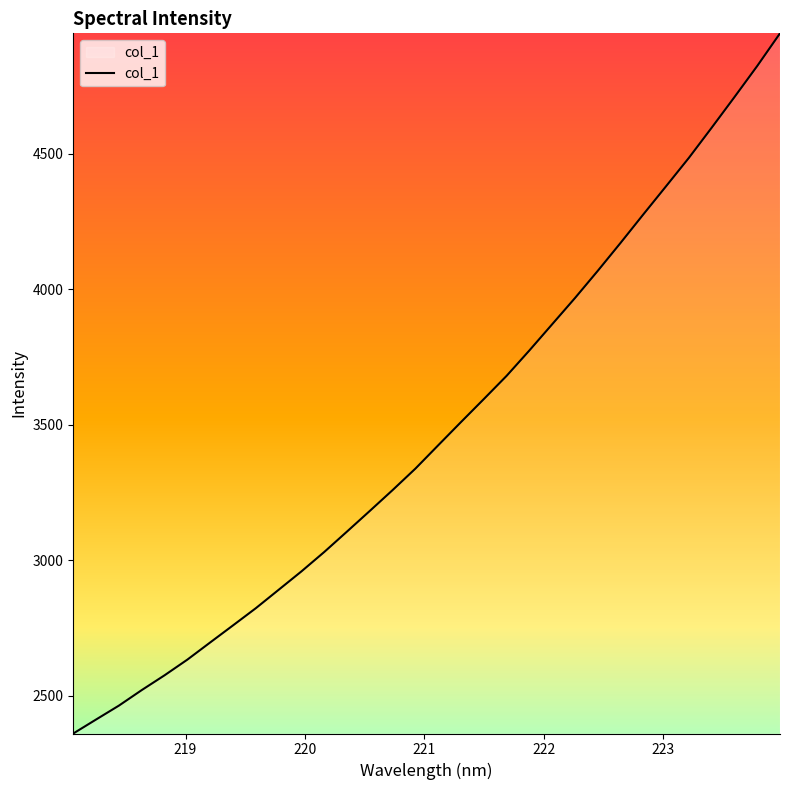

What is the greatest value displayed?

4944.3